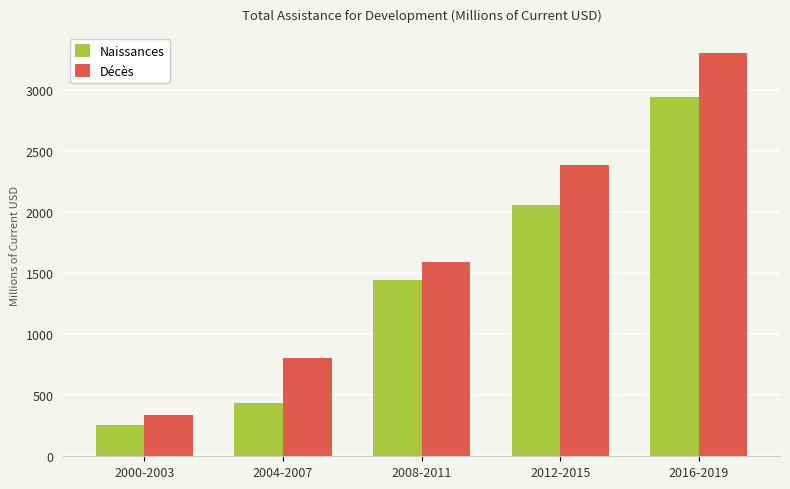

Which series has the largest total across all categories?

Décès